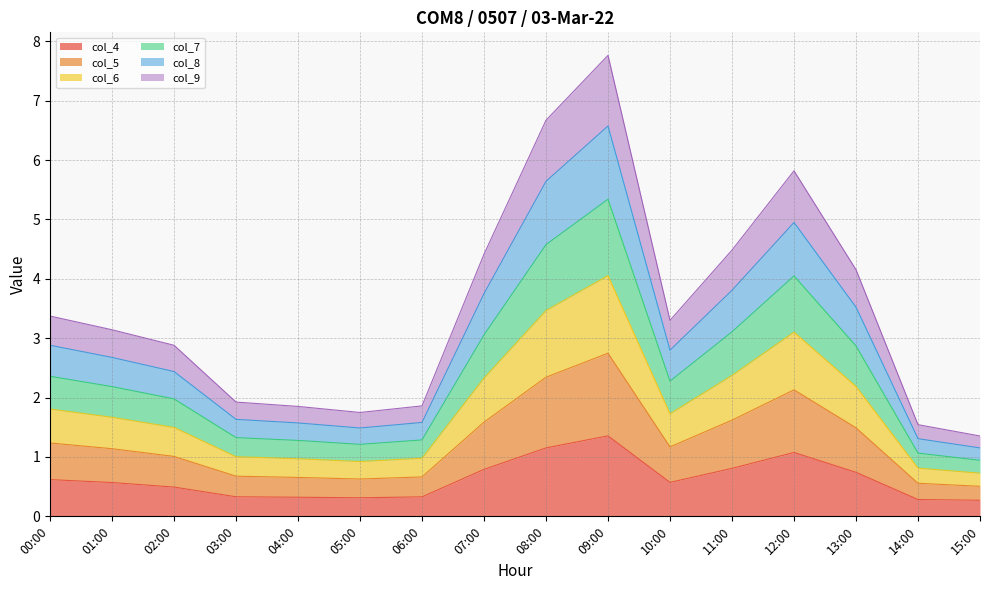

What is the maximum value for col_4?

1.4